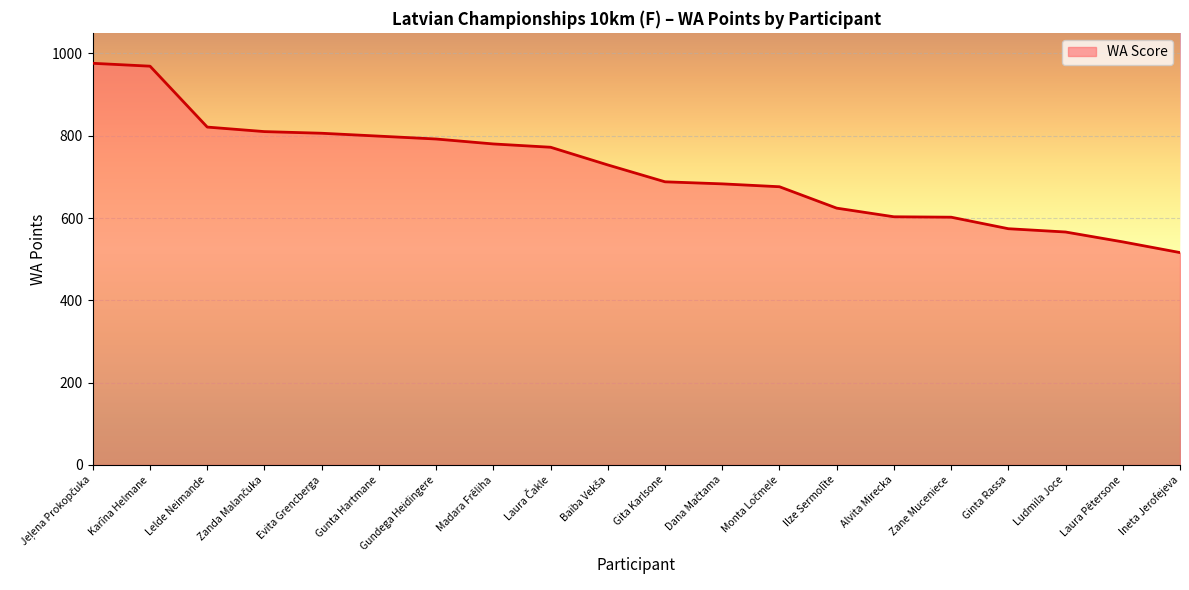

The chart shows a value of 117 at Laura Pētersone. True or false?

False